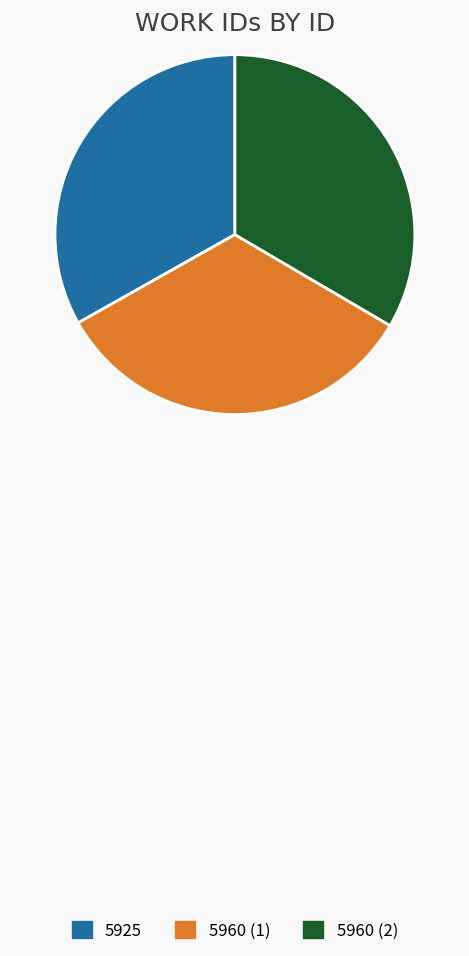

Is the sum of 5925 and 5960 (1) greater than half?

Yes